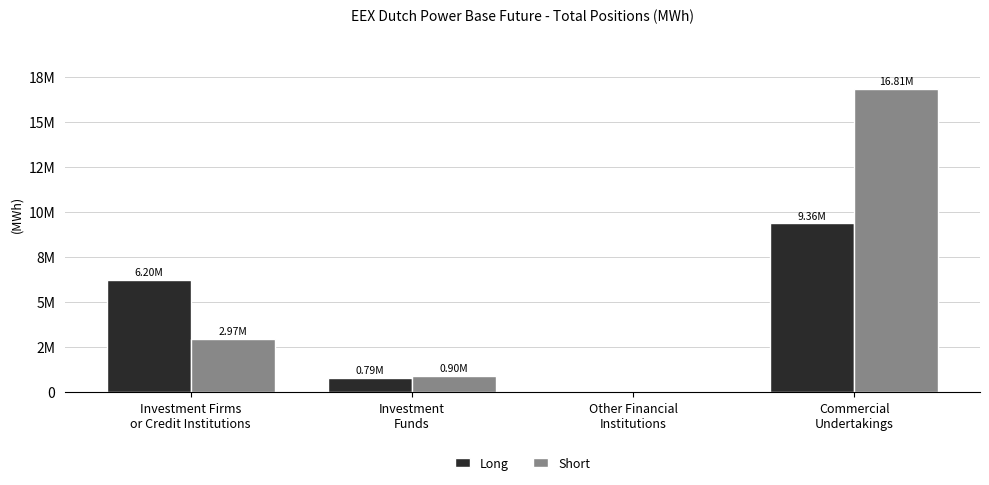

Are the bars horizontal?

No